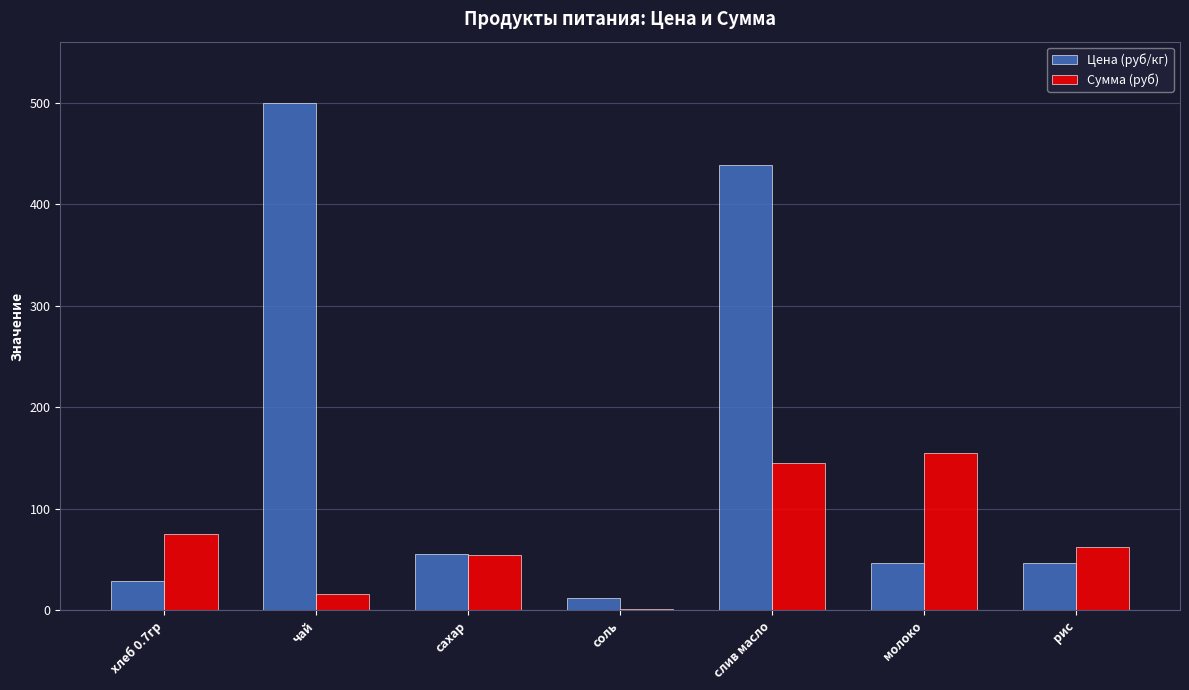

True or false: Сумма (руб) has a value of 24.4 at хлеб 0.7гр.

False